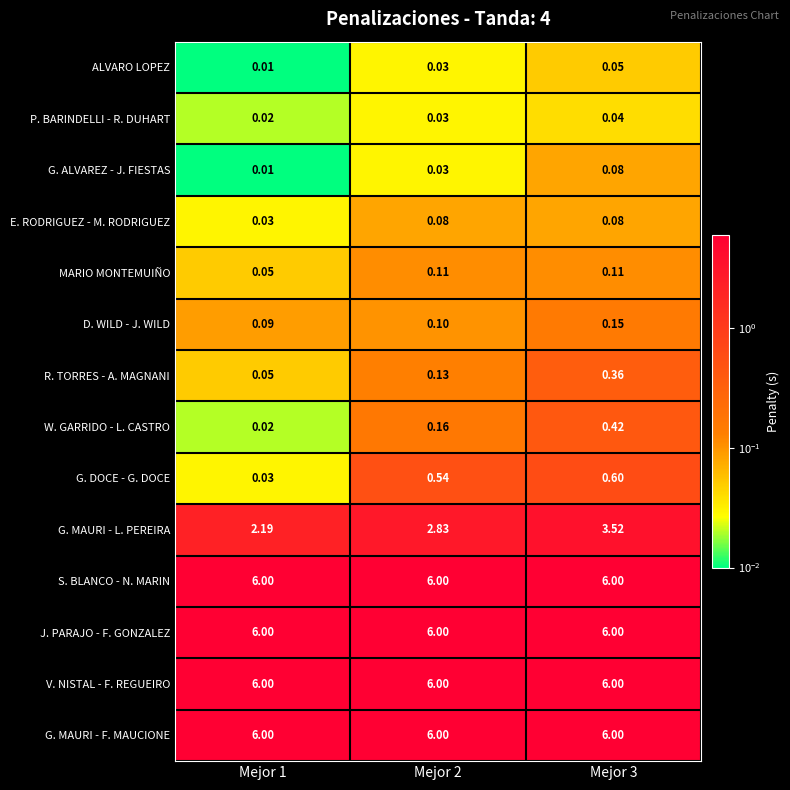

Which series has the largest range (max minus min)?

G. MAURI - L. PEREIRA